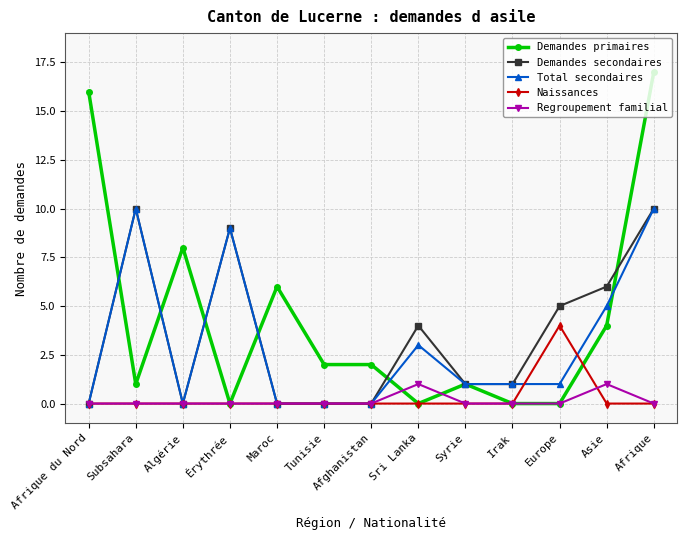

What is the label of the 10th point from the left?

Irak